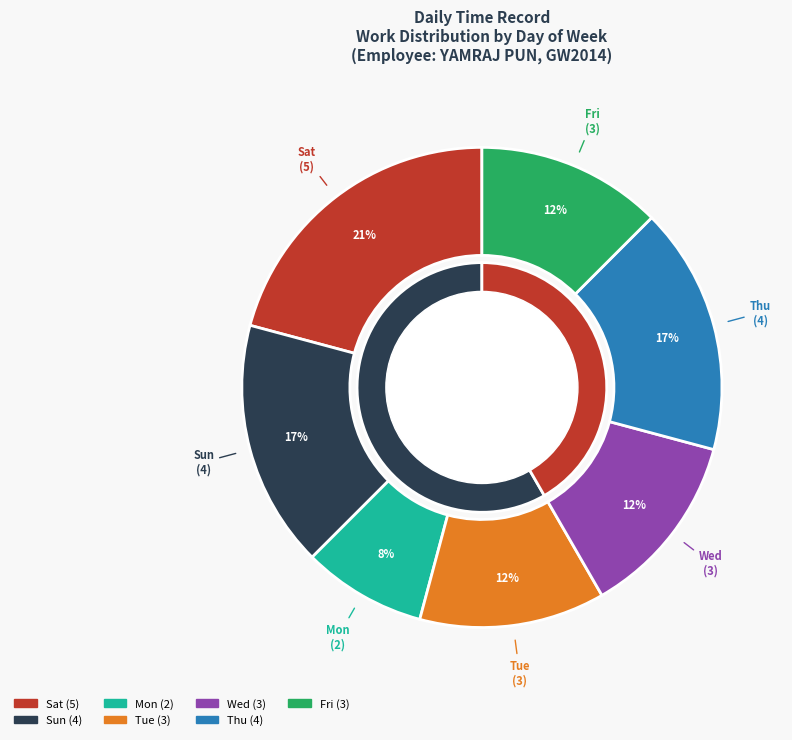

What percentage do Sun and Wed together represent?

29.2%